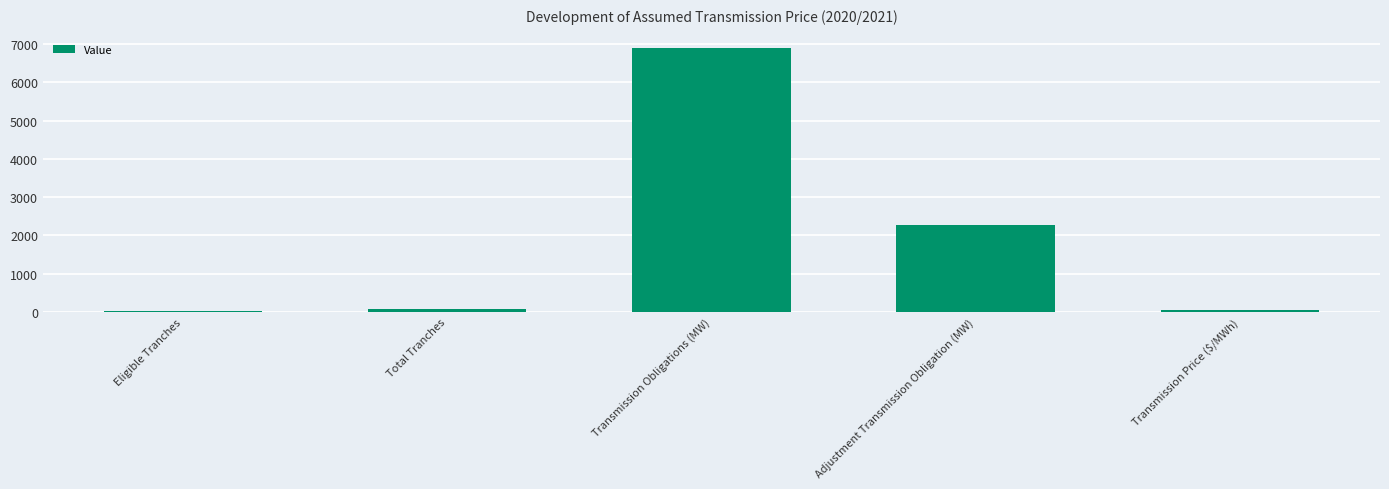

What is the difference between the maximum and minimum values?

6873.0